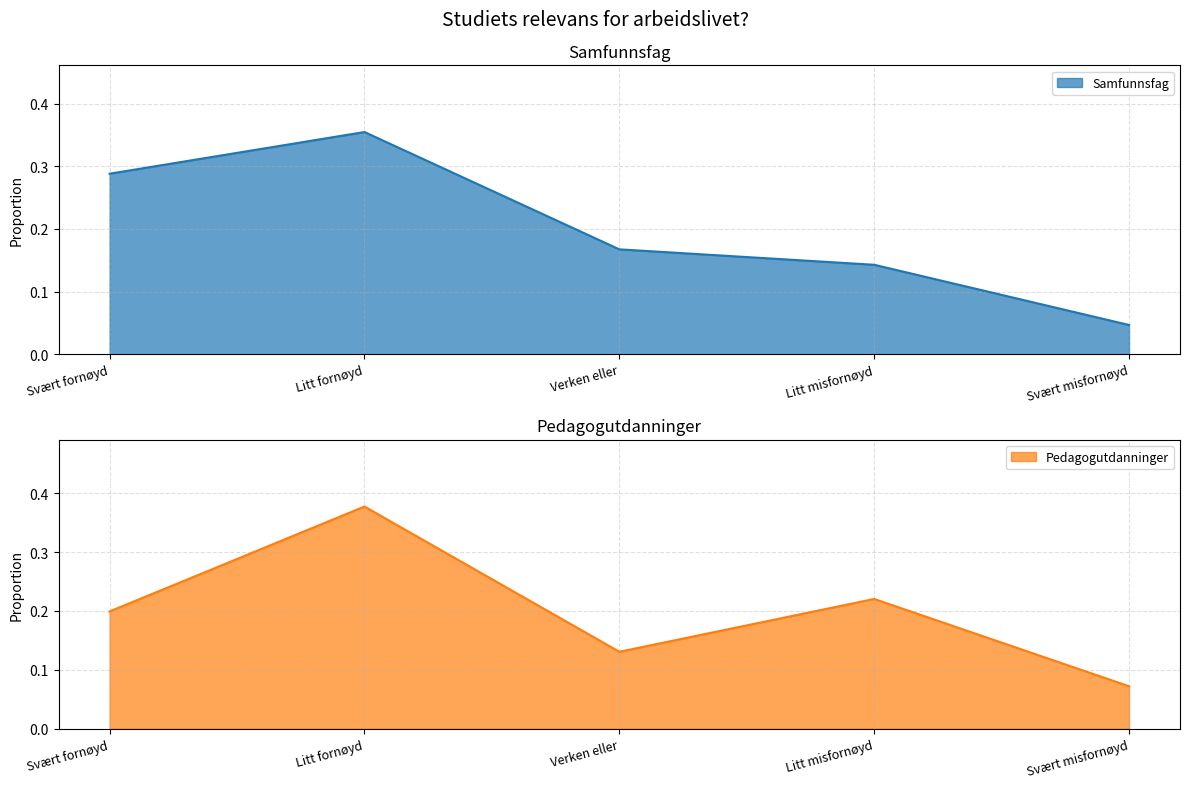

Between which two adjacent categories do Pedagogutdanninger and Samfunnsfag first intersect?

Svært fornøyd and Litt fornøyd